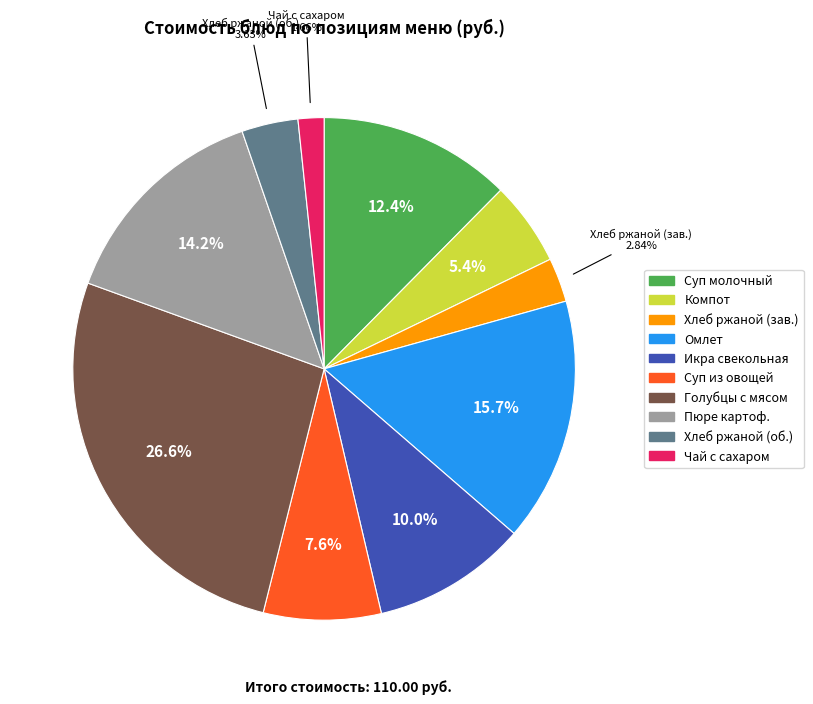

Is there any slice that represents more than half of the pie?

No